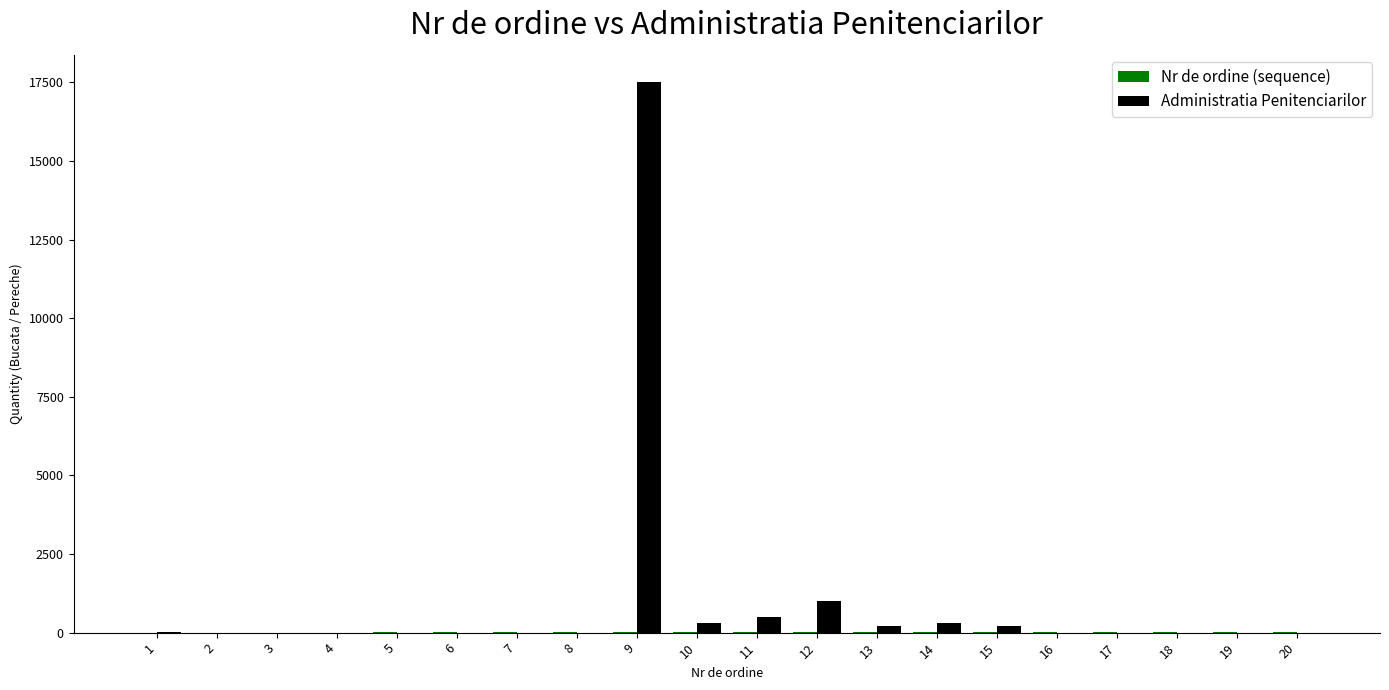

The value of Administratia Penitenciarilor at 6 is -10592. True or false?

False